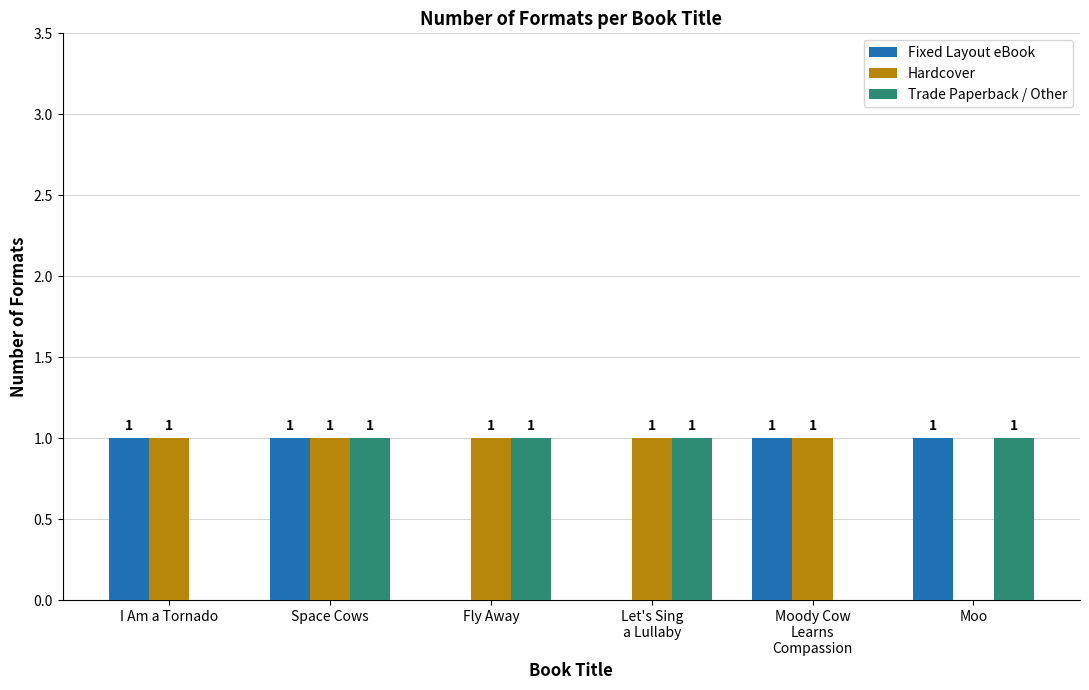

How many Fixed Layout eBook values are between 0 and 1?

6